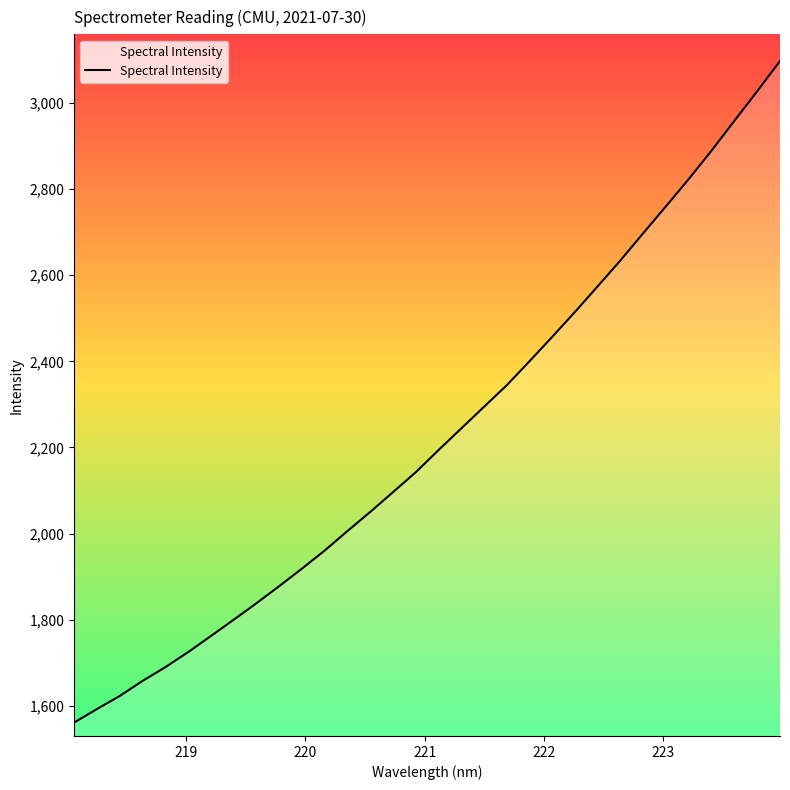

What is the difference between the maximum and minimum values?

1536.5